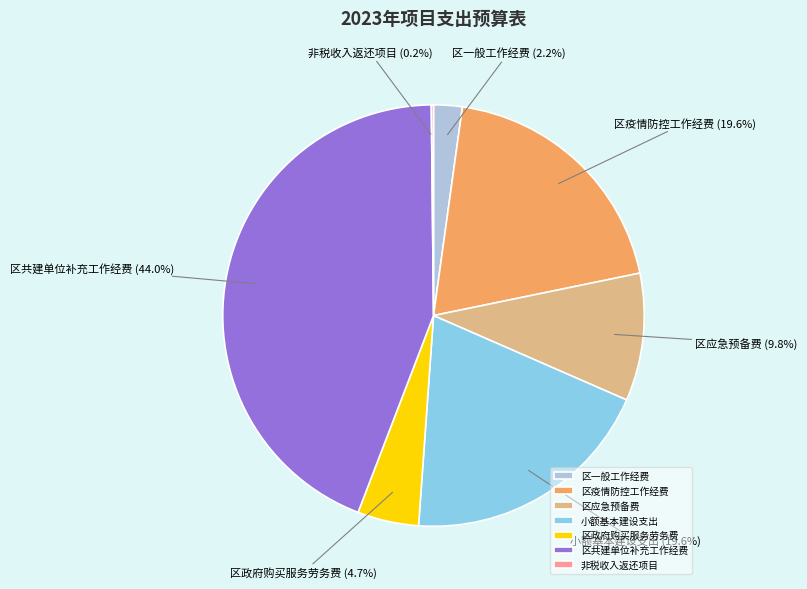

Is there a majority slice in this chart?

No